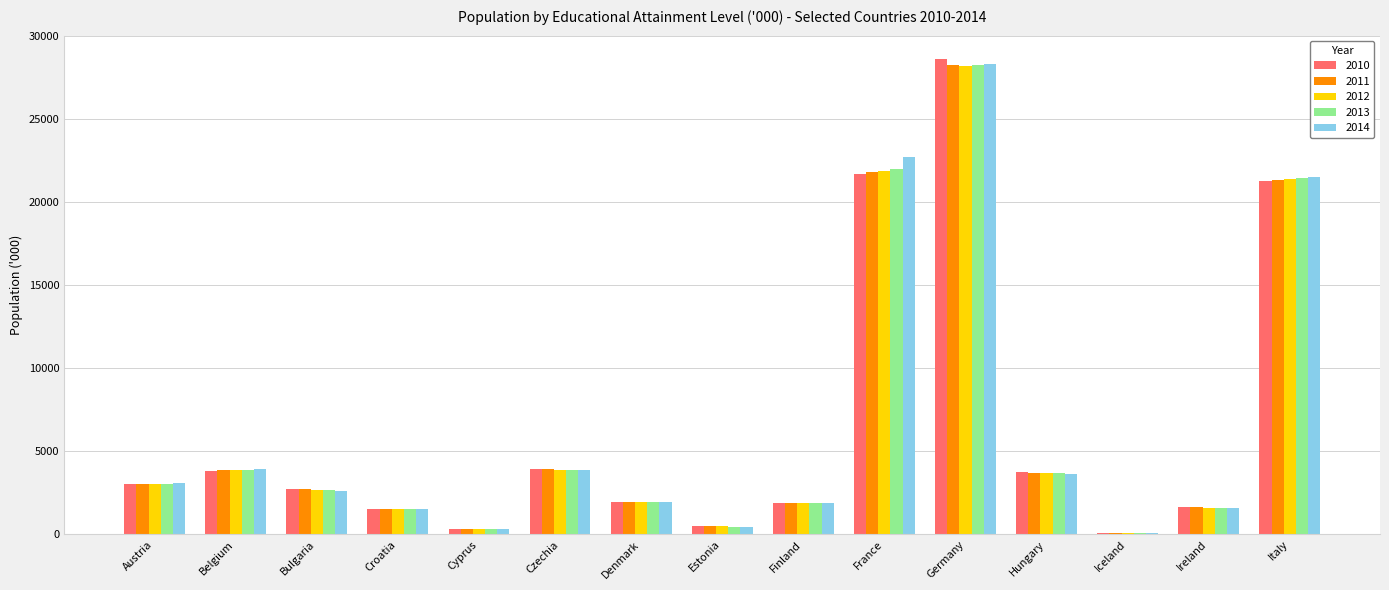

Is it true that 2013 equals 3887.5 at Czechia?

True